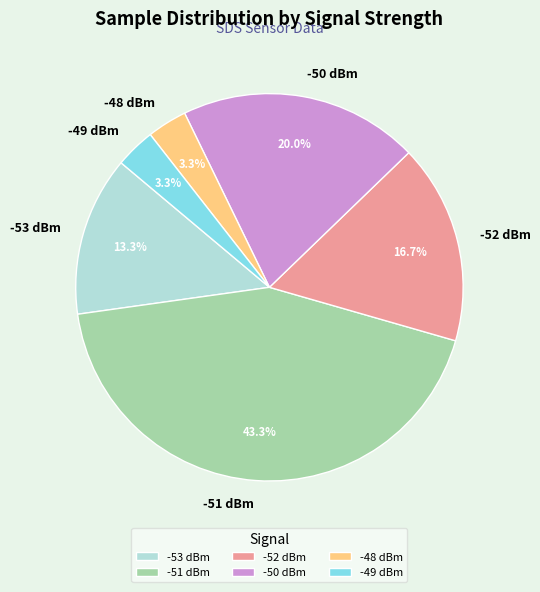

How many slices are in this pie chart?

6